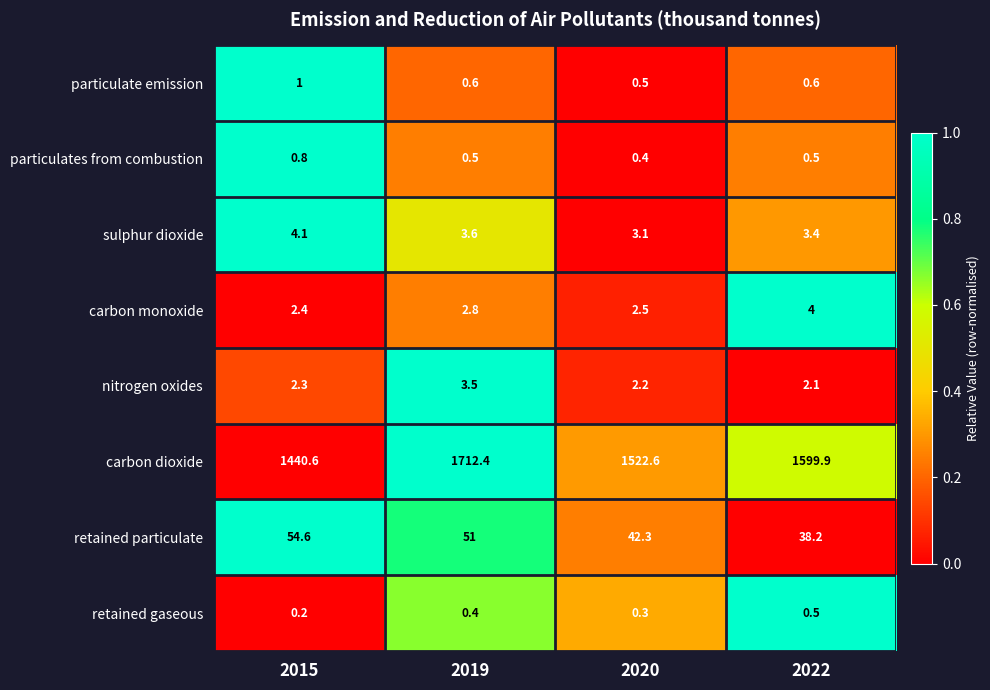

Which series has the largest total across all categories?

carbon dioxide